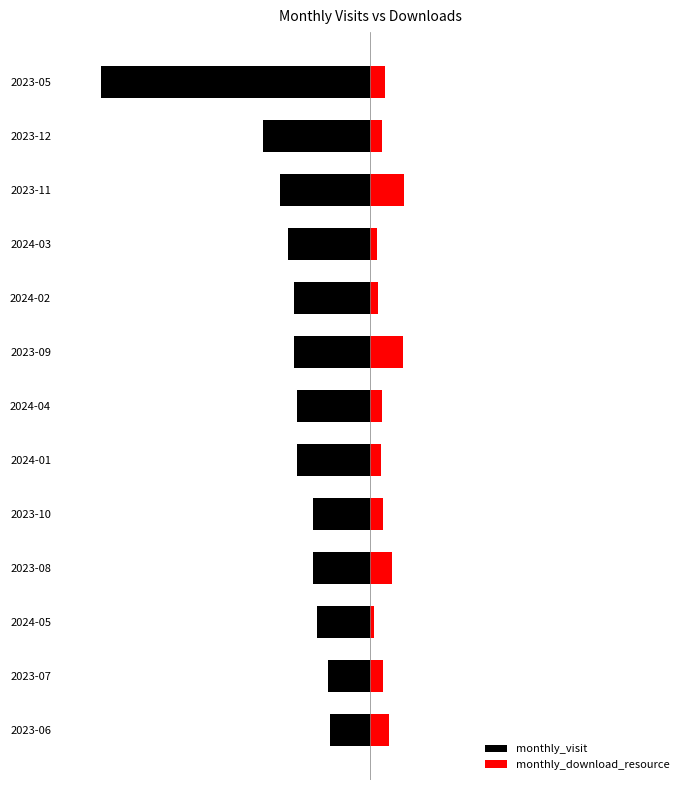

What is the average value of the monthly_visit series?

-65